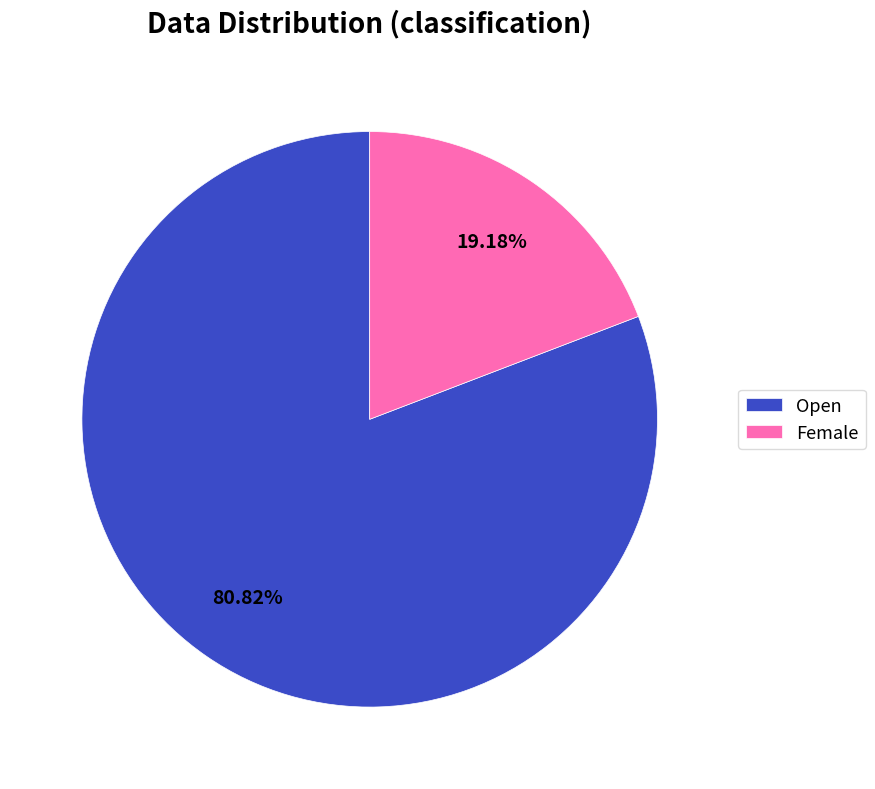

To the nearest percent, what is the combined percentage of Female and Open?

100%